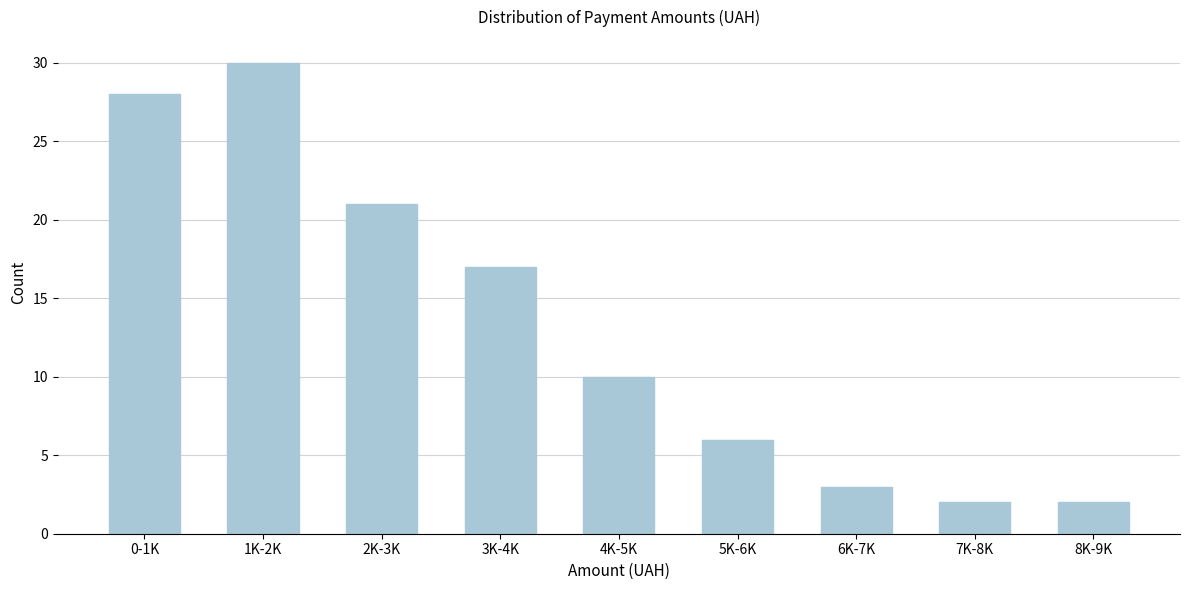

Reading right to left, what are all the values shown in this chart?

8K-9K=2	7K-8K=2	6K-7K=3	5K-6K=6	4K-5K=10	3K-4K=17	2K-3K=21	1K-2K=30	0-1K=28